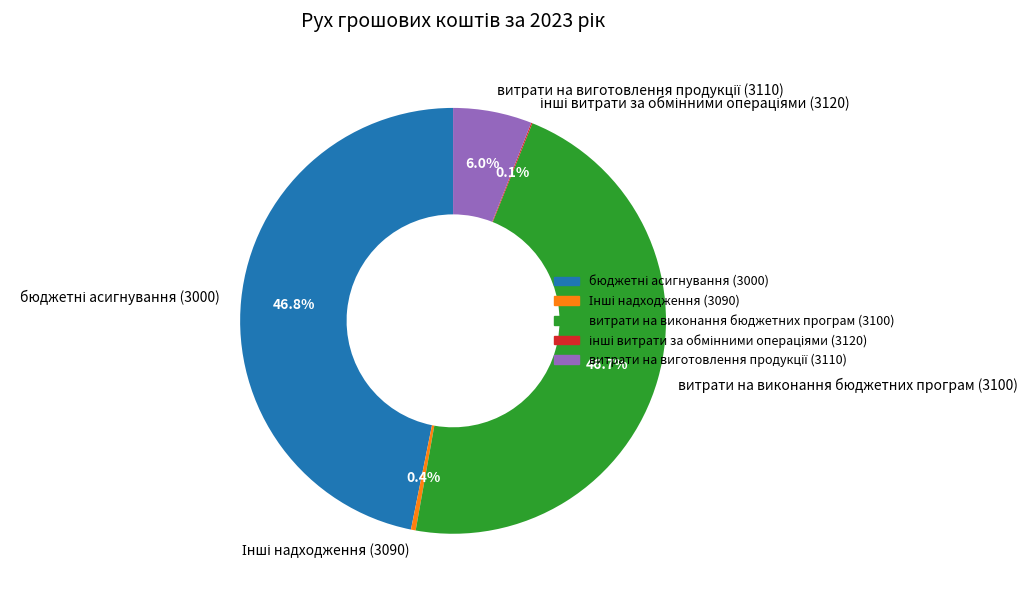

Is there a majority slice in this chart?

No